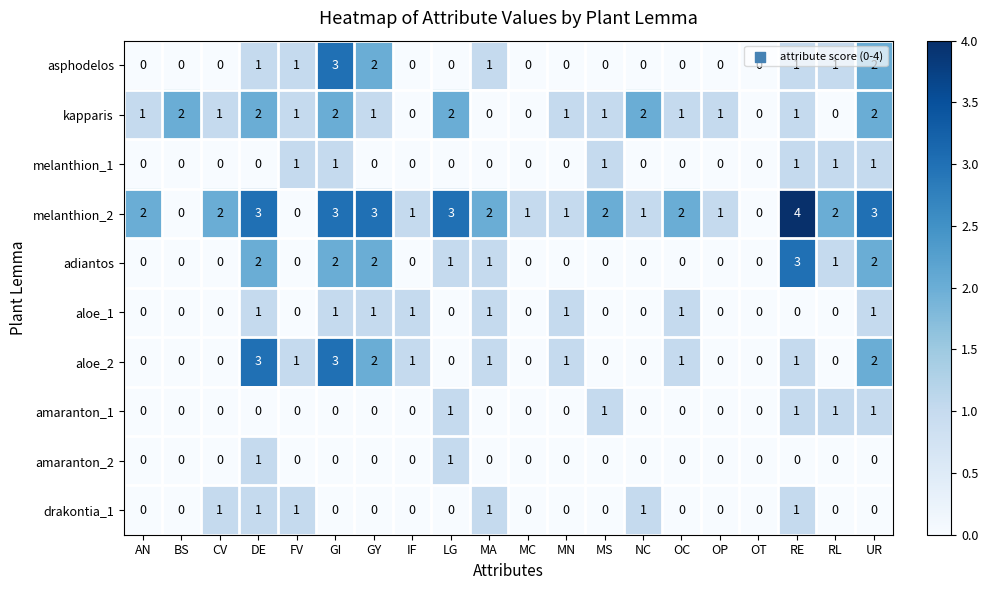

The kapparis series shows 0 at OT. True or false?

True